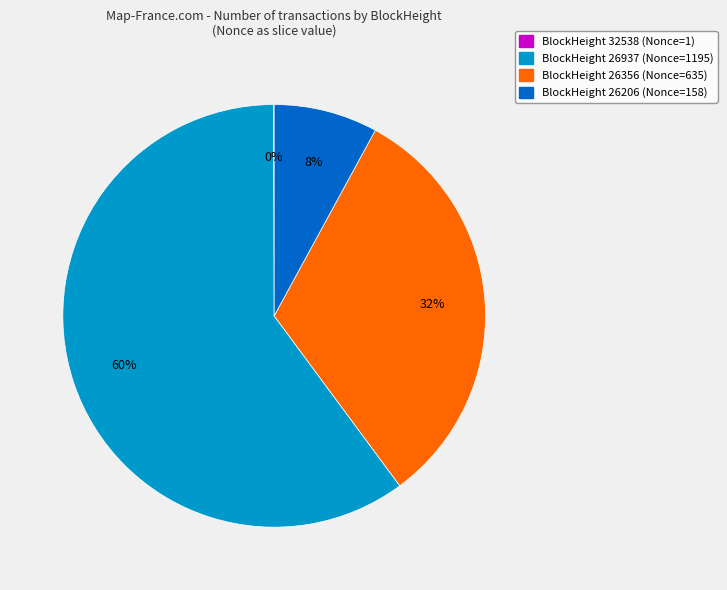

To the nearest percent, what is the difference between the largest and smallest slice percentages?

60%